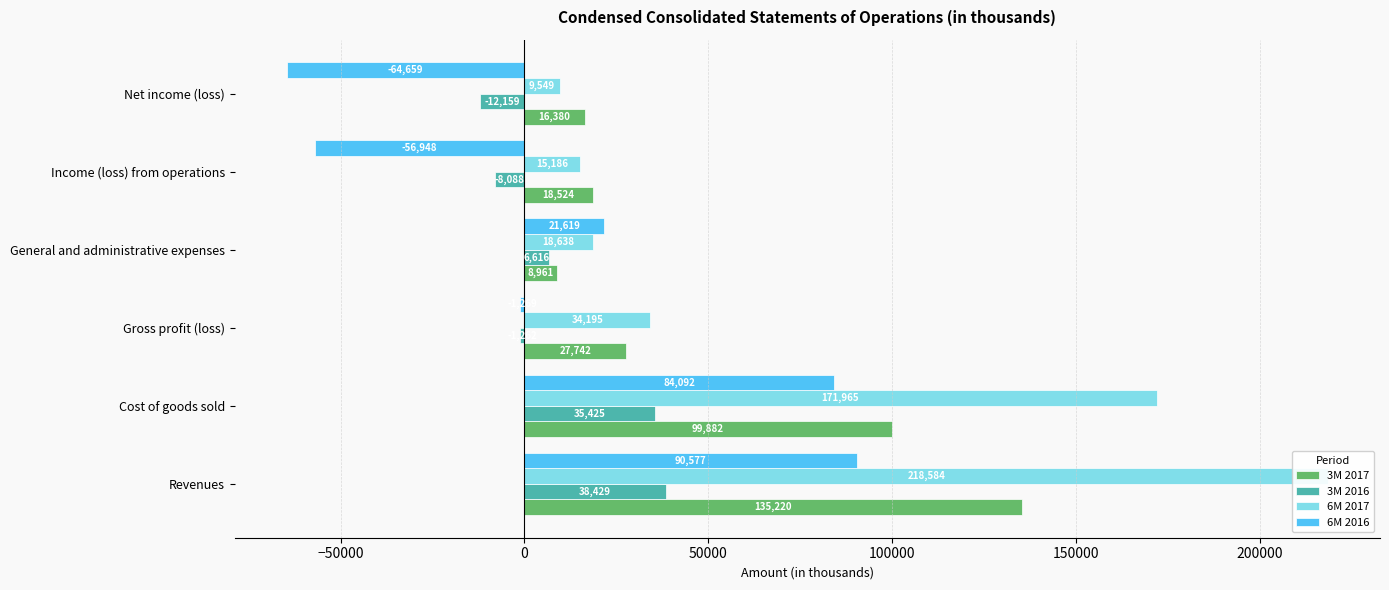

What is the difference between the maximum and minimum values in the 3M 2016 series?

50588